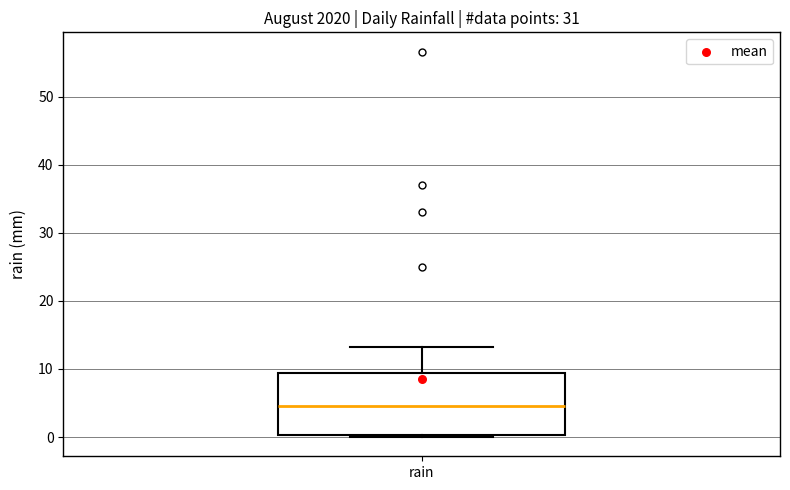

Where does the upper whisker of the box for rain end on the y-axis? The values are not printed on the chart, so give them approximately, as read against the axis.

13